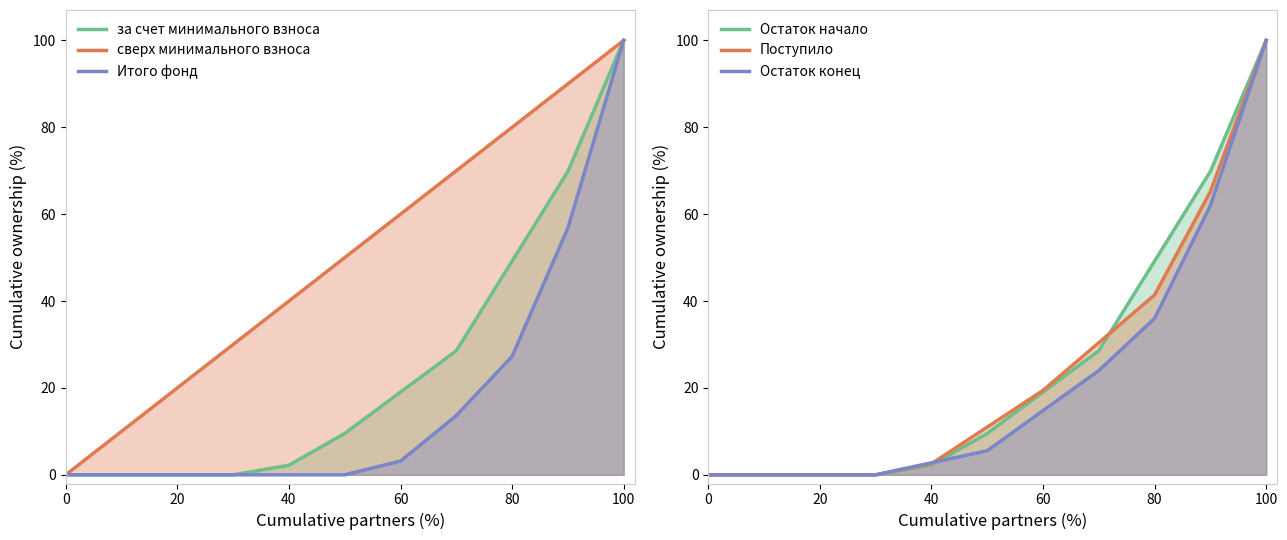

Rank the series by their maximum value, from highest to lowest.

за счет минимального взноса, сверх минимального взноса, Итого фонд, Остаток начало, Поступило, Остаток конец